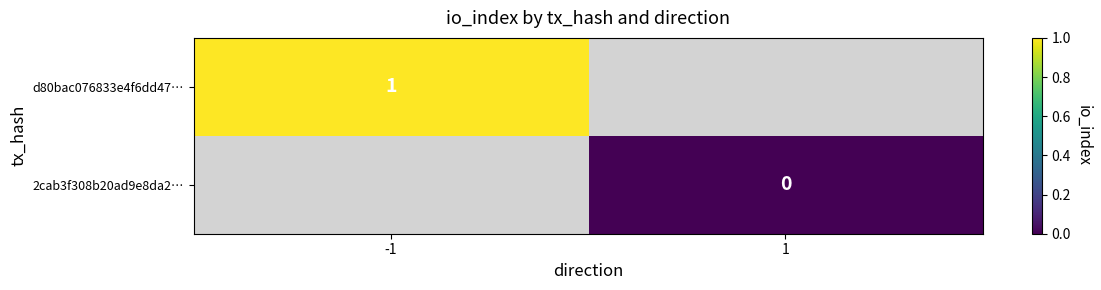

Is it true that d80bac076833e4f6dd47… equals 0 at -1?

False